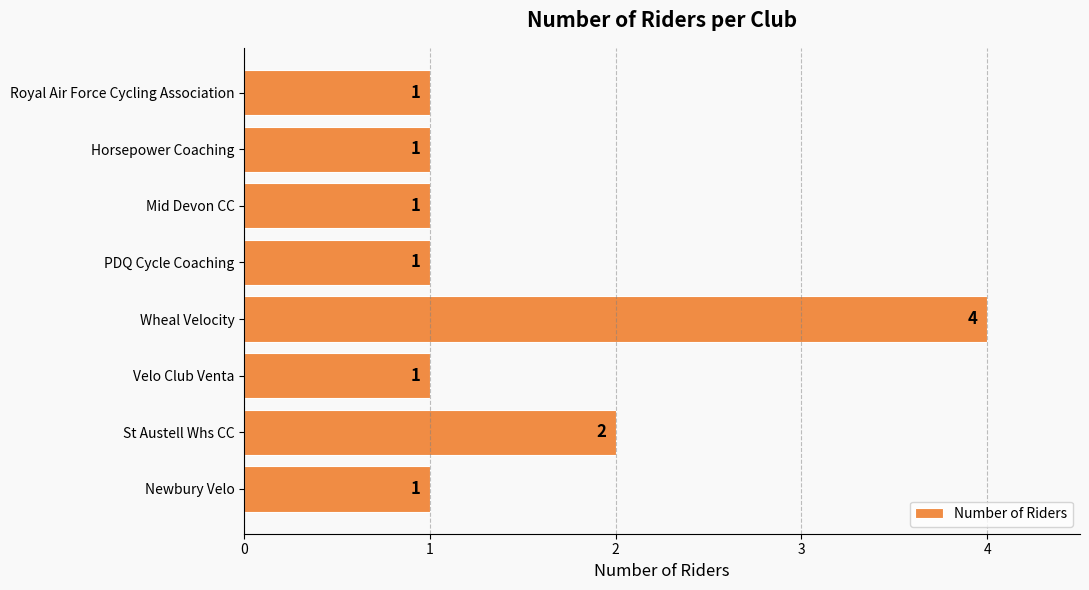

What is the average value?

2